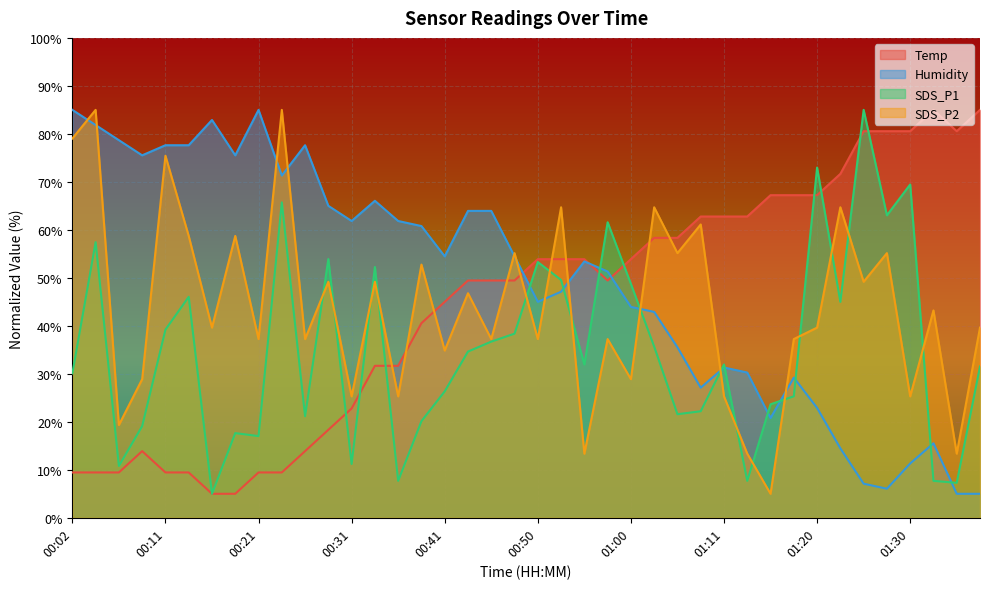

What is the total value across all series at 00:48?

197.4